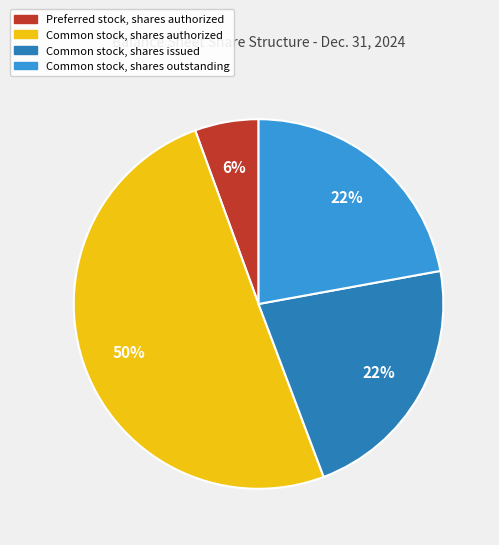

To the nearest percent, what is the average slice percentage?

25%